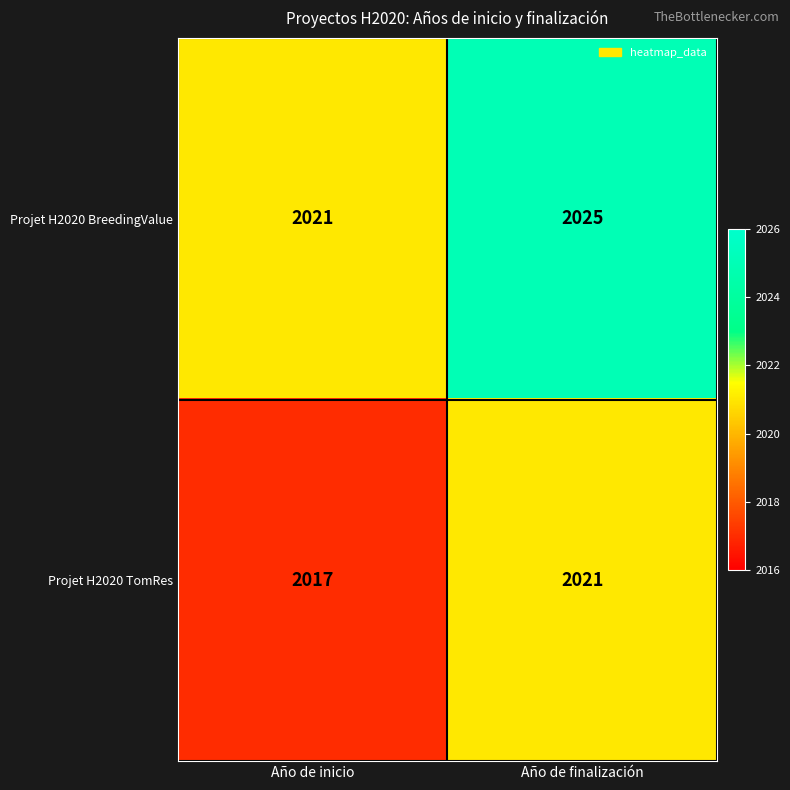

What is the difference between the Projet H2020 BreedingValue values at Año de finalización and Año de inicio?

4